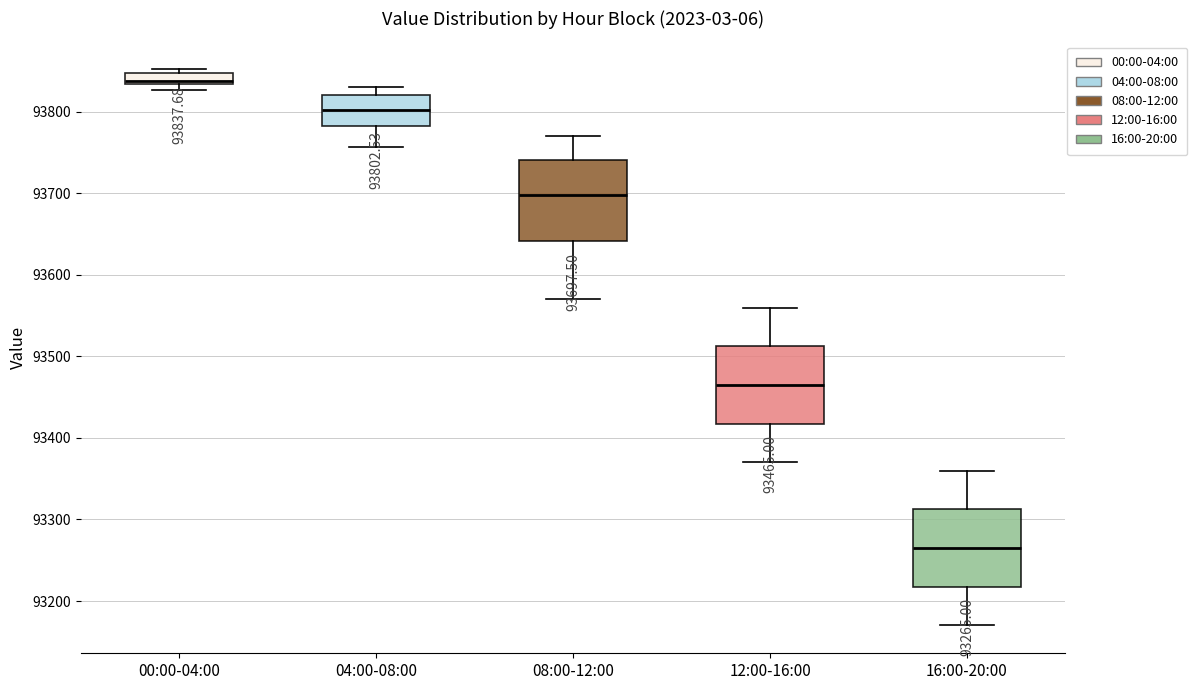

Which box has the lowest median line?

16:00-20:00